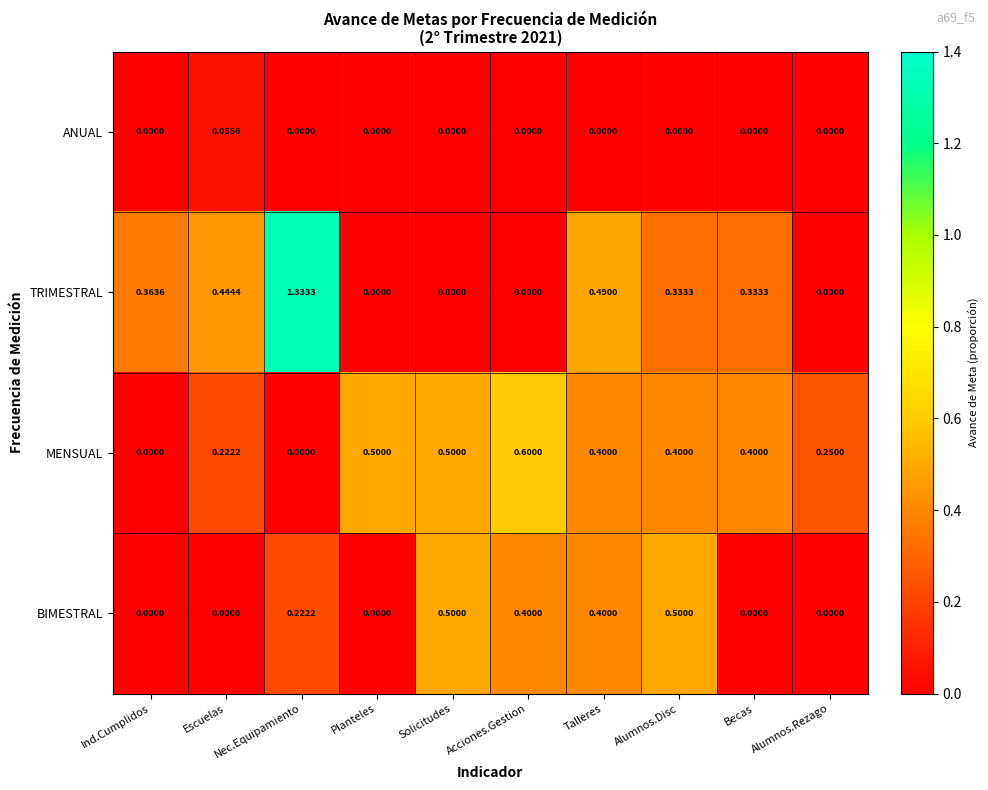

How many values in TRIMESTRAL are above zero?

6